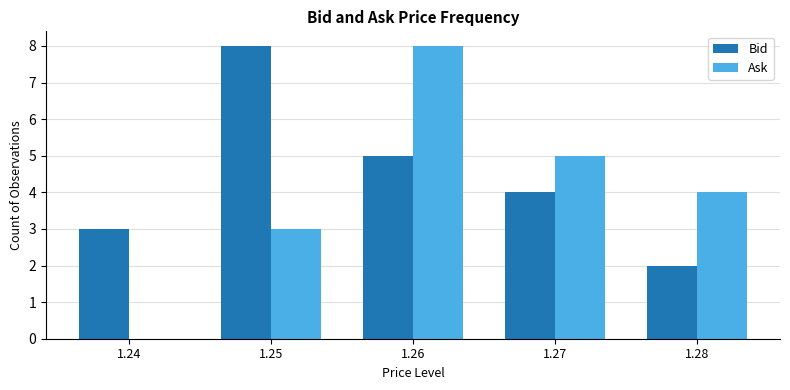

What value does the Ask series have at 1.28?

4